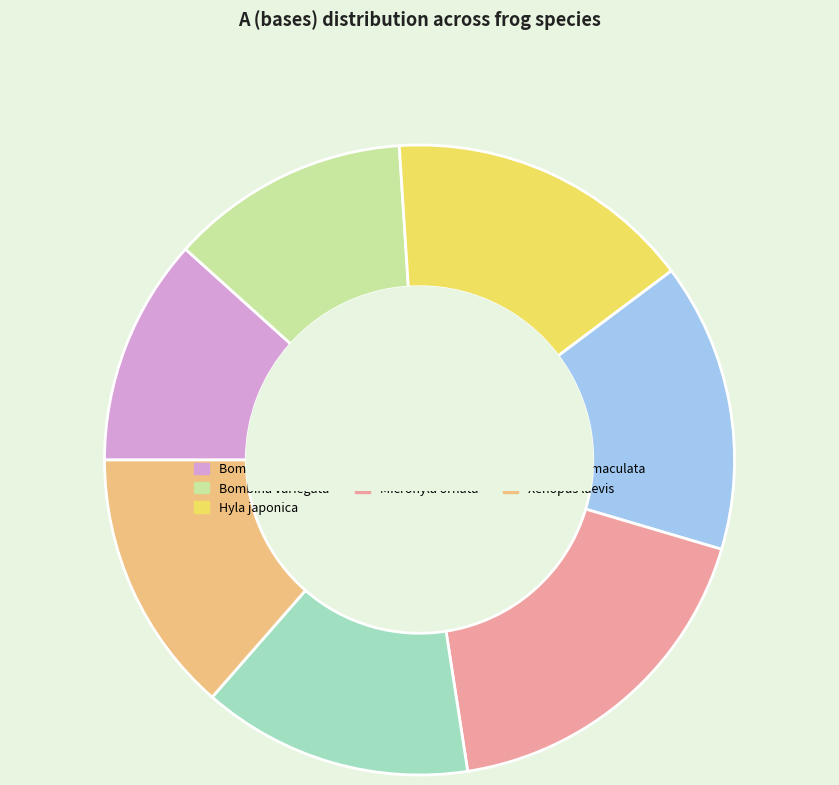

How many segments does this pie chart have?

7